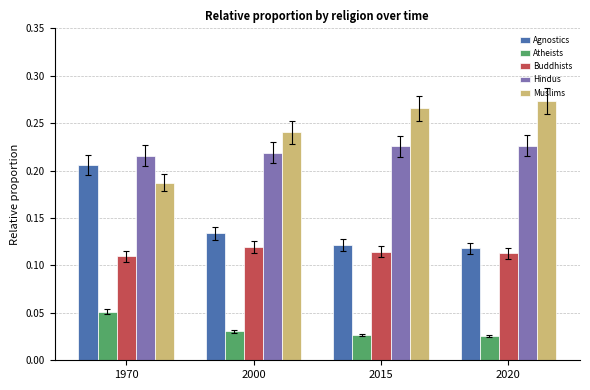

Rank the series at 2000 from highest to lowest value.

Muslims, Hindus, Agnostics, Buddhists, Atheists